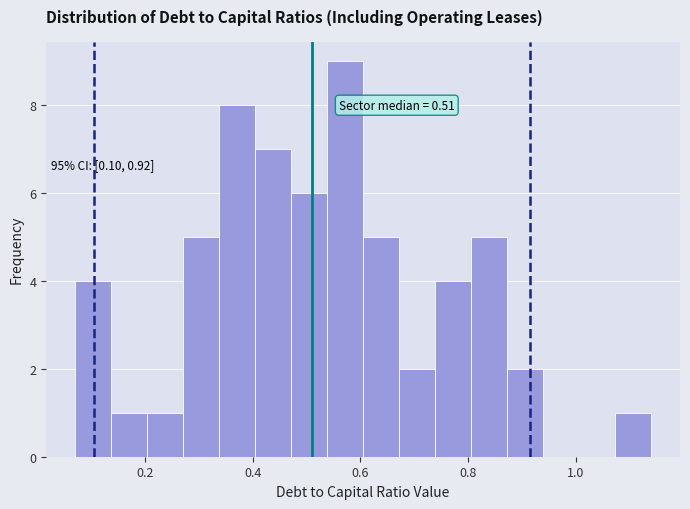

Read against the x-axis, roughly where is the centre of the tallest bar?

0.58